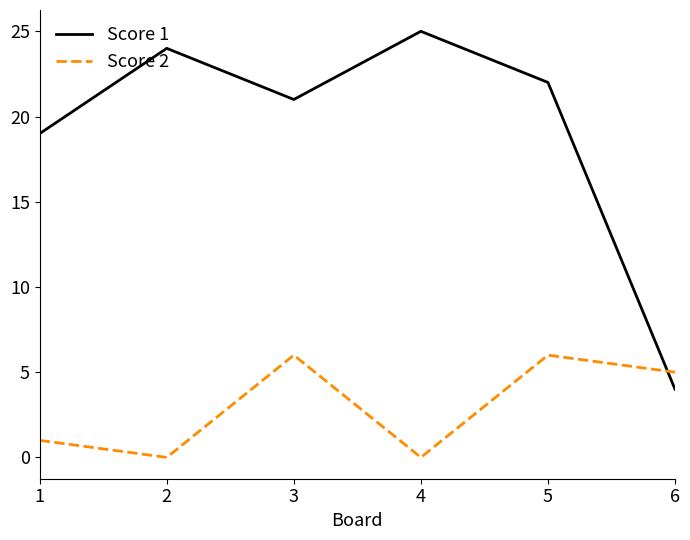

Reading left to right, list all the values displayed in this chart.

Score 1: 19	24	21	25	22	4
Score 2: 1	0	6	0	6	5